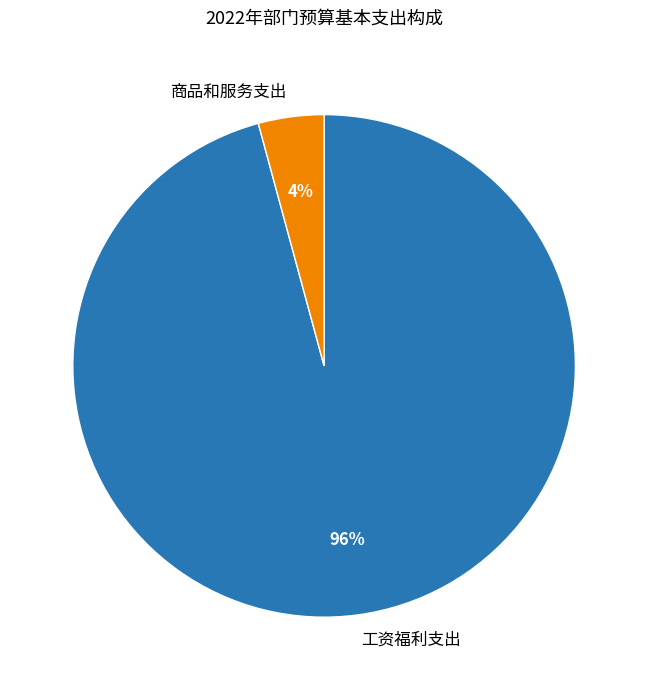

What is the largest slice in the pie chart?

工资福利支出